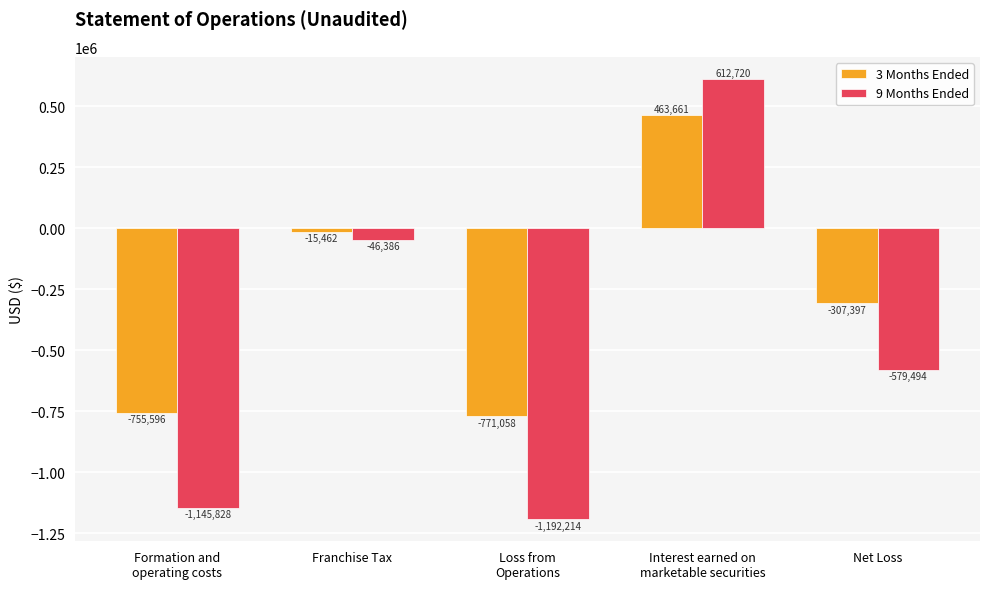

How many positive values does the 3 Months Ended series have?

1